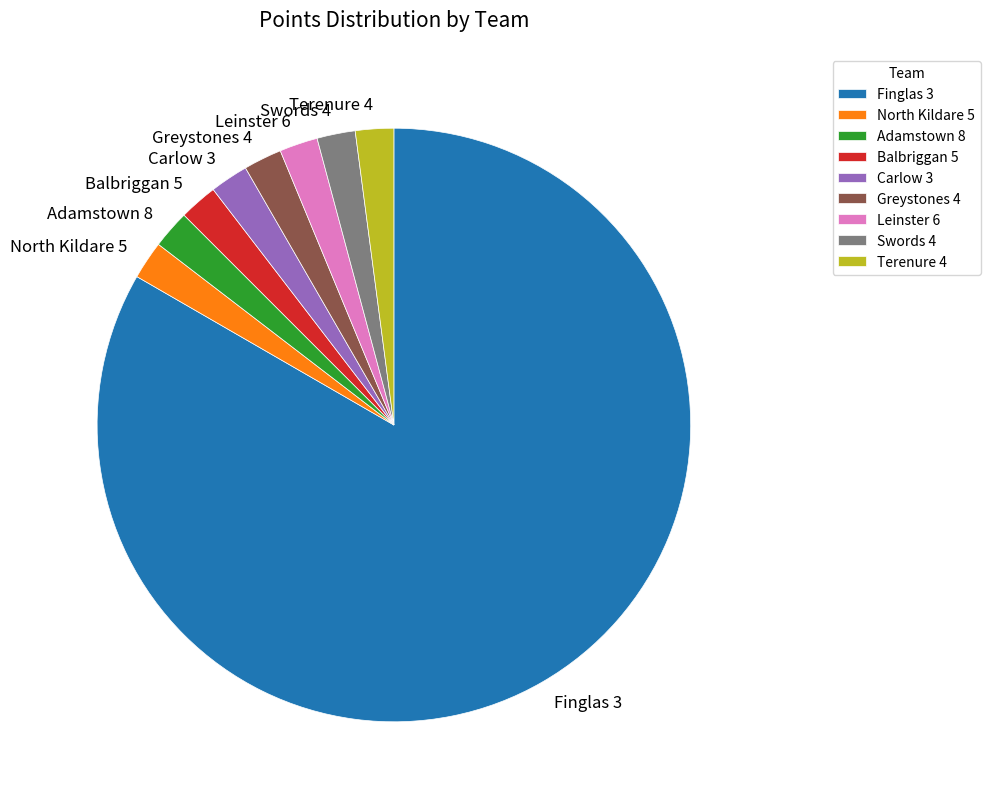

How many segments does this pie chart have?

9